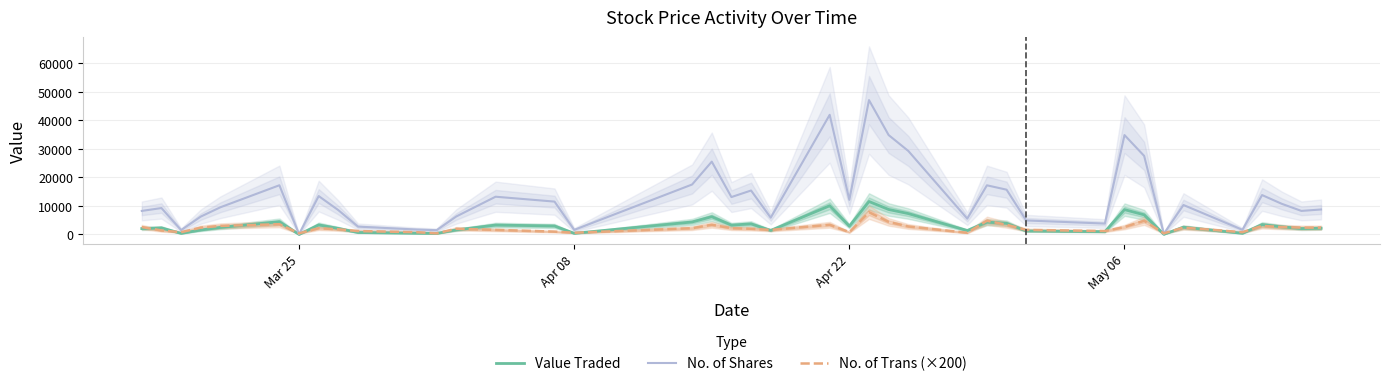

Count the number of data series in this chart.

3